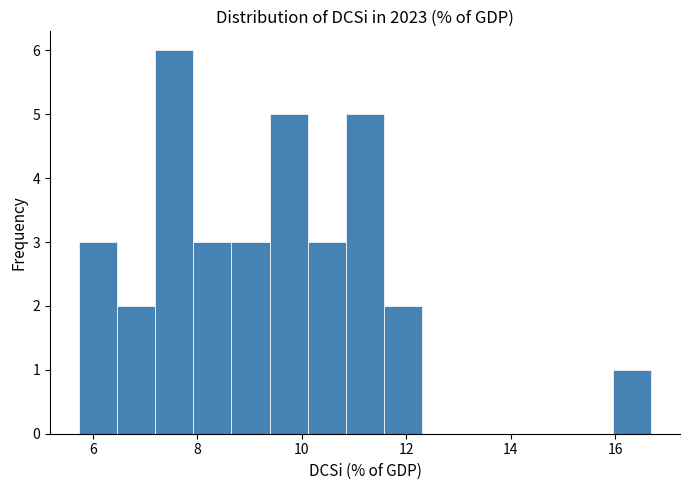

Around what value on the x-axis is the tallest bar? Give the approximate position of its centre, as read against the axis.

7.6